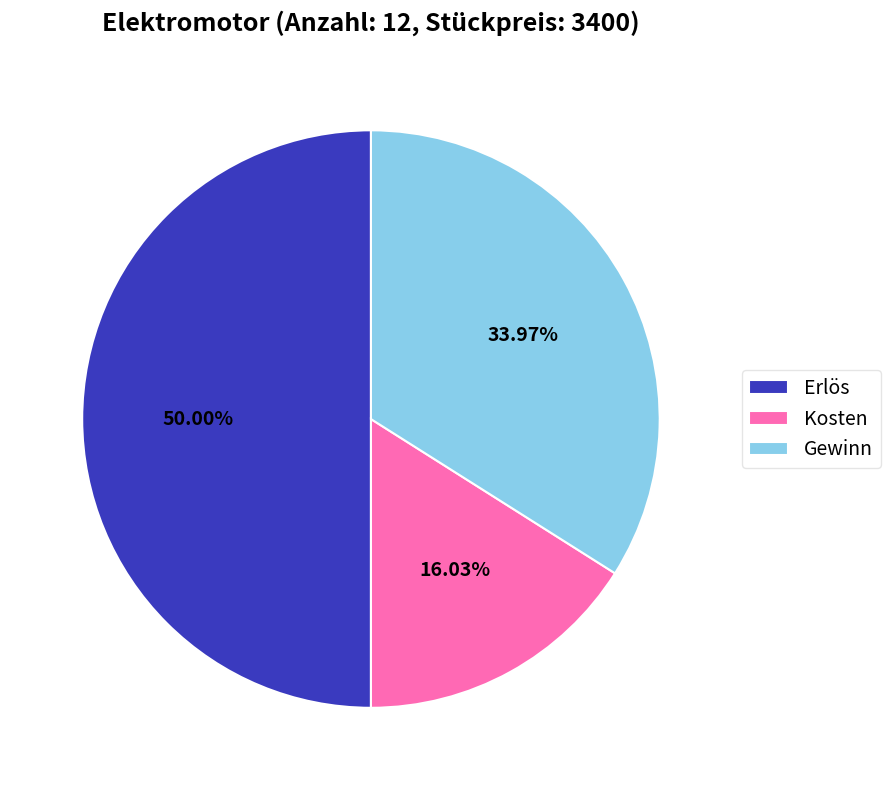

How many segments does this pie chart have?

3